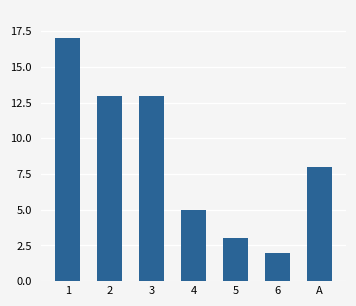

What is the sum of the values at 1 and 2?

30